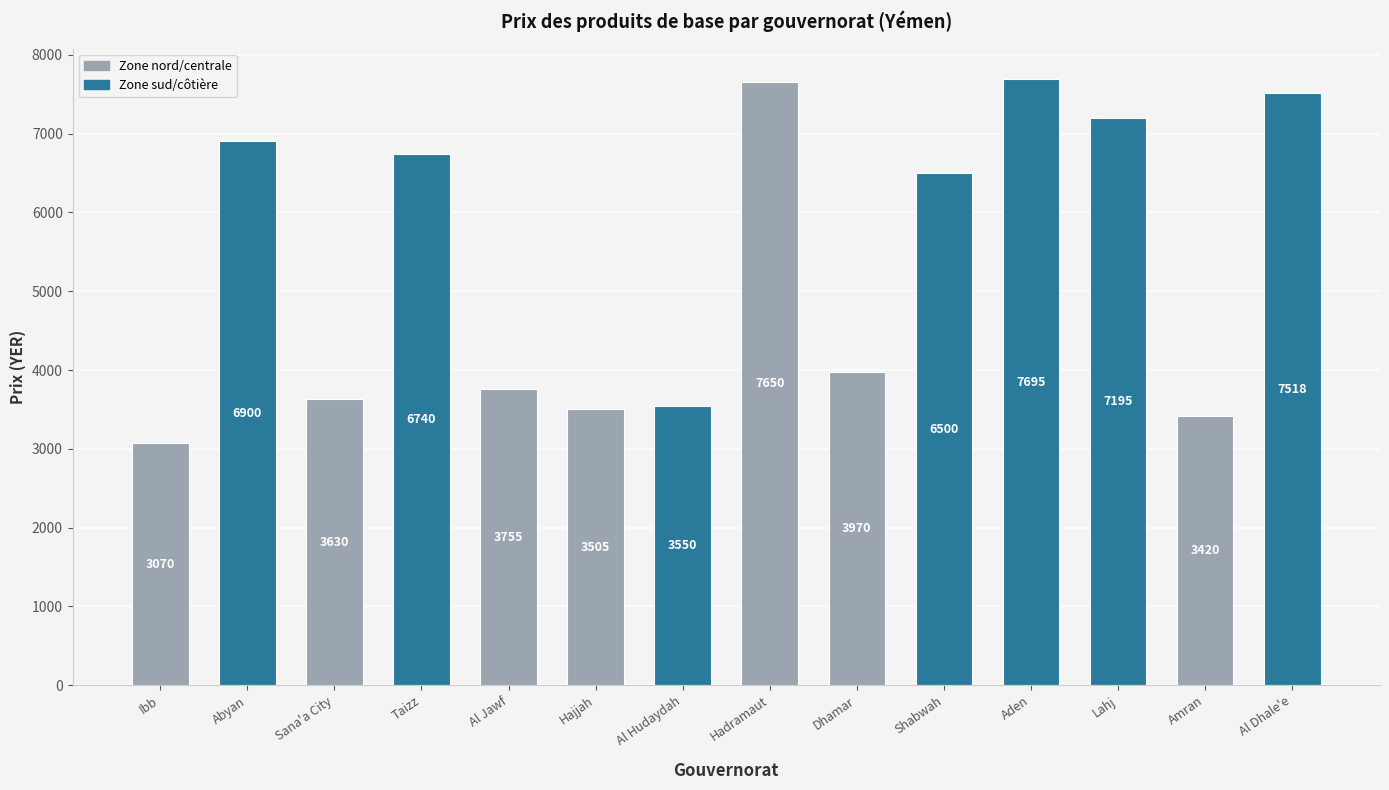

Which category has the highest value across all series?

Aden